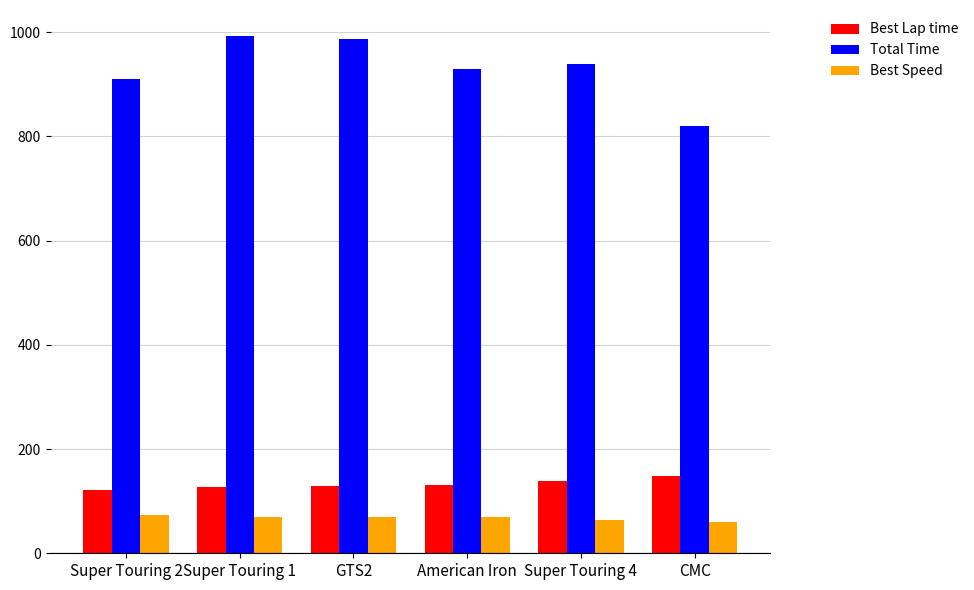

Rank the series at Super Touring 1 from highest to lowest value.

Total Time, Best Lap time, Best Speed